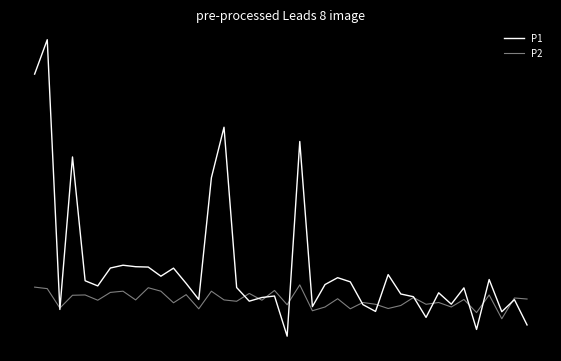

Reading left to right, list all the values displayed in this chart.

P1: 0=8.1	1=9.4	2=-1.2	3=4.8	4=-0.1	5=-0.3	6=0.4	7=0.6	8=0.5	9=0.5	10=0.1	11=0.4	12=-0.2	13=-0.8	14=4.0	15=6.0	16=-0.3	17=-0.9	18=-0.7	19=-0.7	20=-2.2	21=5.4	22=-1.1	23=-0.2	24=0.1	25=-0.1	26=-1.0	27=-1.3	28=0.2	29=-0.6	30=-0.7	31=-1.5	32=-0.5	33=-1.0	34=-0.3	35=-2.0	36=-0.0	37=-1.3	38=-0.8	39=-1.8
P2: 0=-0.3	1=-0.4	2=-1.1	3=-0.6	4=-0.6	5=-0.8	6=-0.5	7=-0.5	8=-0.8	9=-0.3	10=-0.5	11=-0.9	12=-0.6	13=-1.2	14=-0.5	15=-0.8	16=-0.9	17=-0.6	18=-0.8	19=-0.4	20=-1.0	21=-0.2	22=-1.2	23=-1.1	24=-0.8	25=-1.2	26=-0.9	27=-1.0	28=-1.1	29=-1.0	30=-0.7	31=-1.0	32=-0.9	33=-1.1	34=-0.8	35=-1.3	36=-0.6	37=-1.5	38=-0.7	39=-0.8